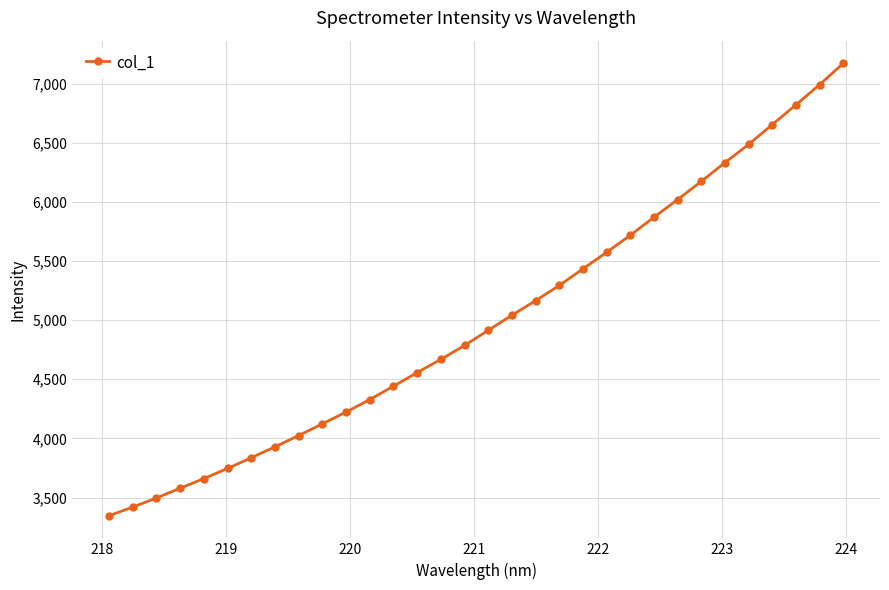

Does the chart have visible grid lines?

Yes